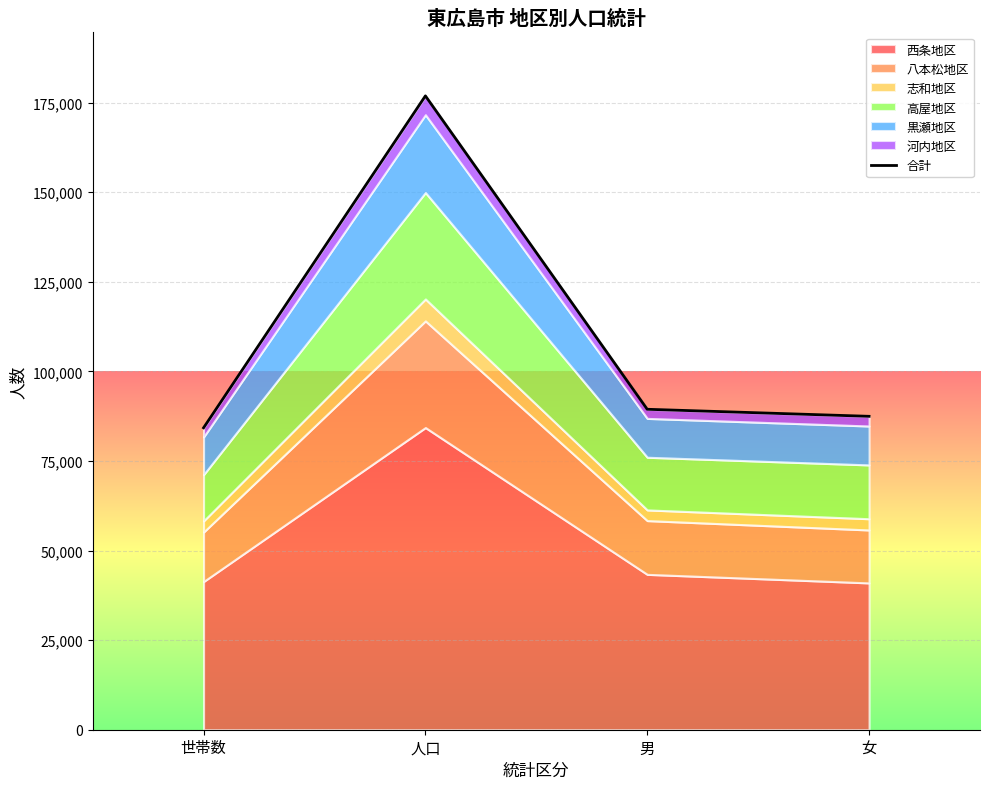

Between 世帯数 and 人口, which is larger?

人口